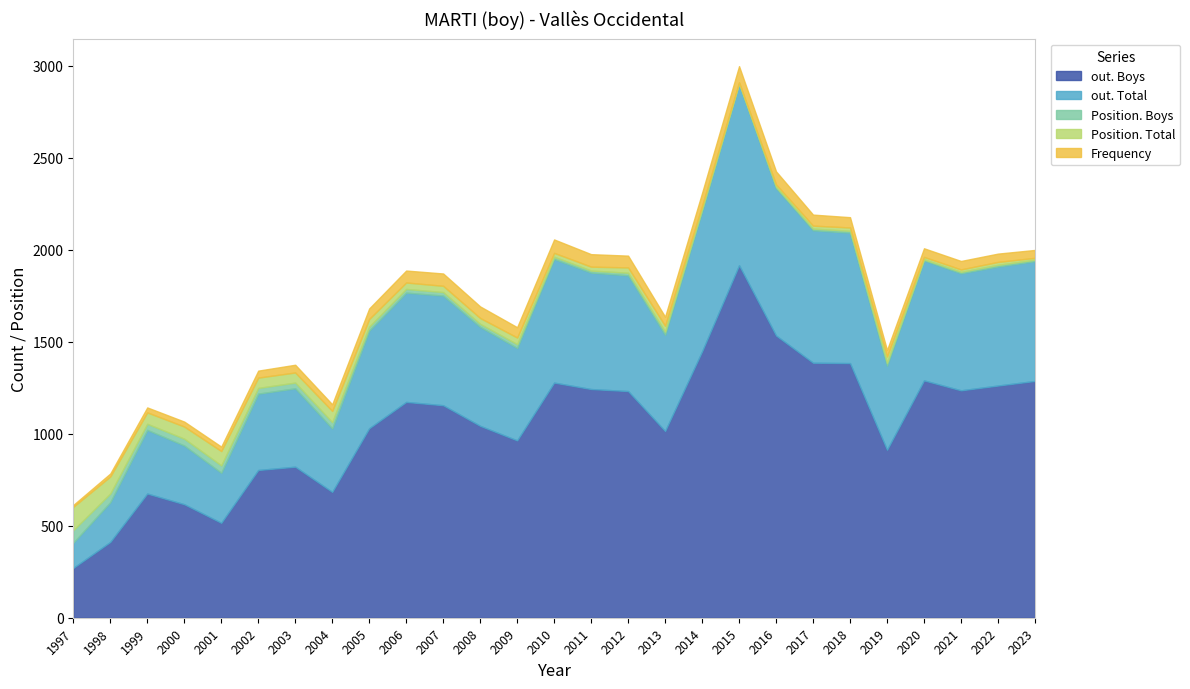

At which category does the chart reach its peak across all series?

2015